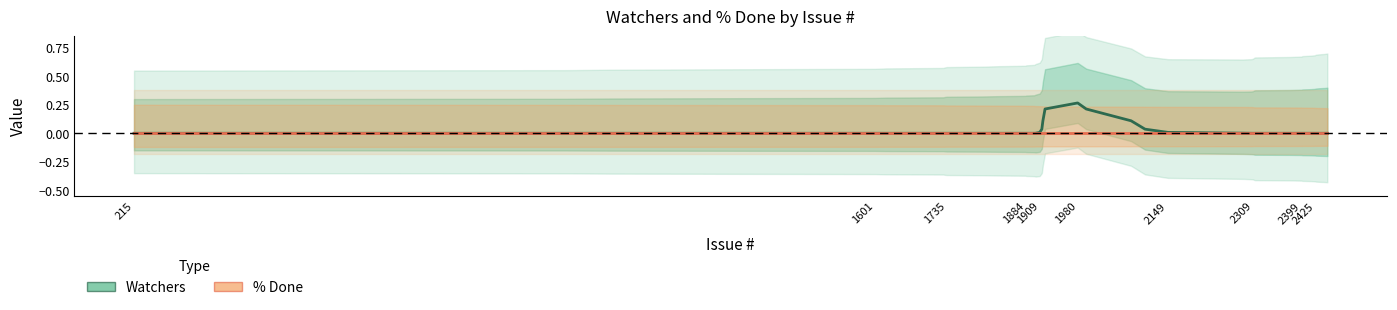

Is the value of % Done at 13 greater than the value of Watchers at 37?

No